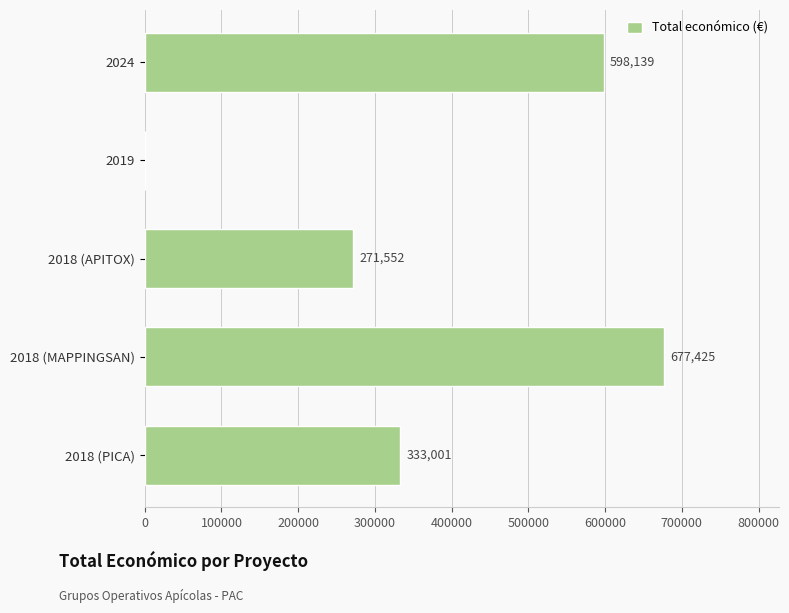

Reading bottom to top, list all the values displayed in this chart.

2018 (PICA)=333001	2018 (MAPPINGSAN)=677425	2018 (APITOX)=271552	2019=0	2024=598139